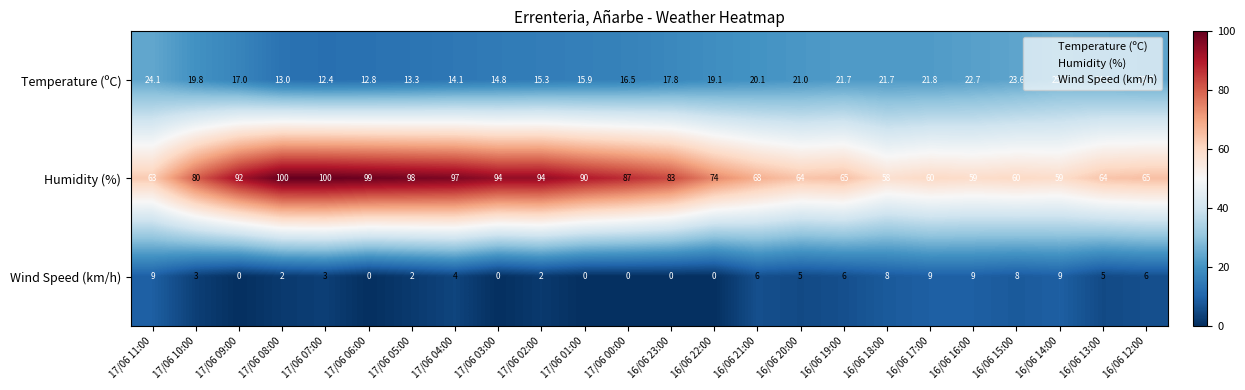

Which series has the largest range (max minus min)?

Humidity (%)